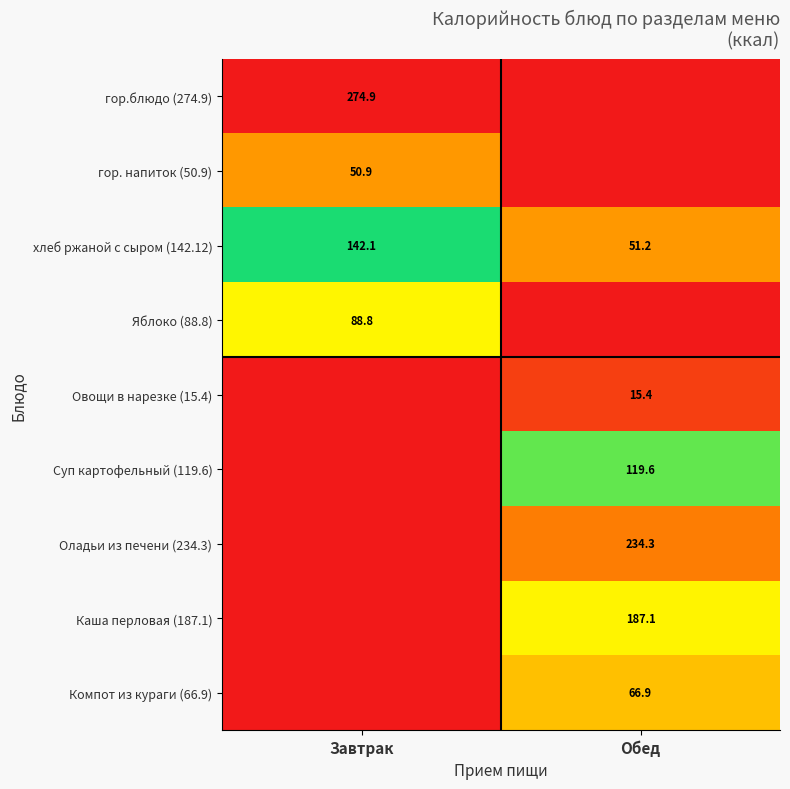

The Оладьи из печени (234.3) series shows 143.8 at Обед. True or false?

False